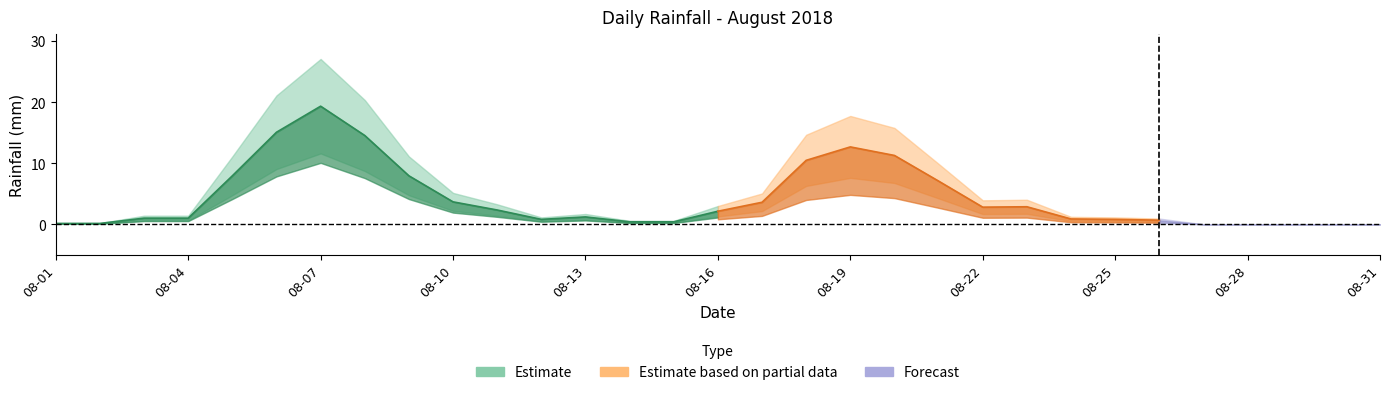

Which has a higher value, 2018-08-07 or 2018-08-02?

2018-08-07